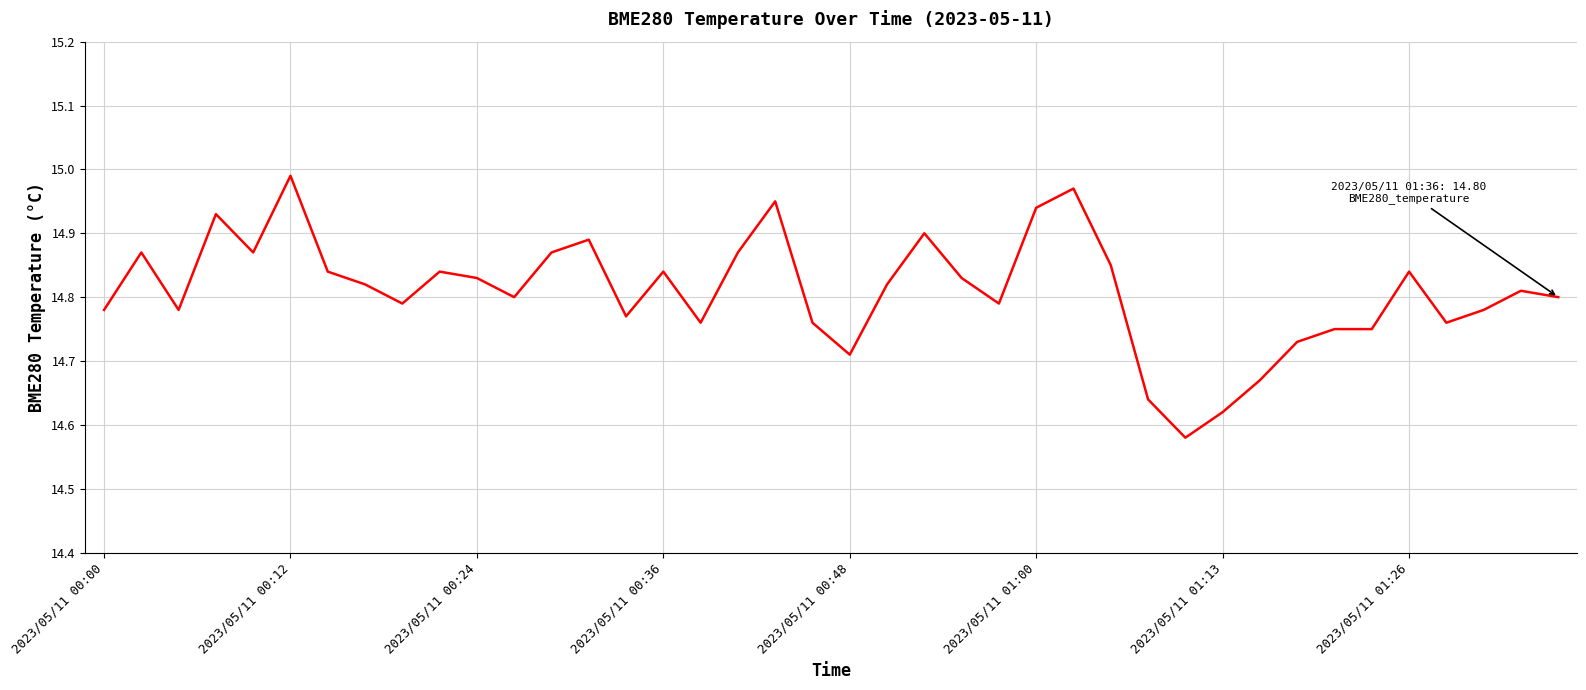

What is the difference between the maximum and minimum values?

0.4